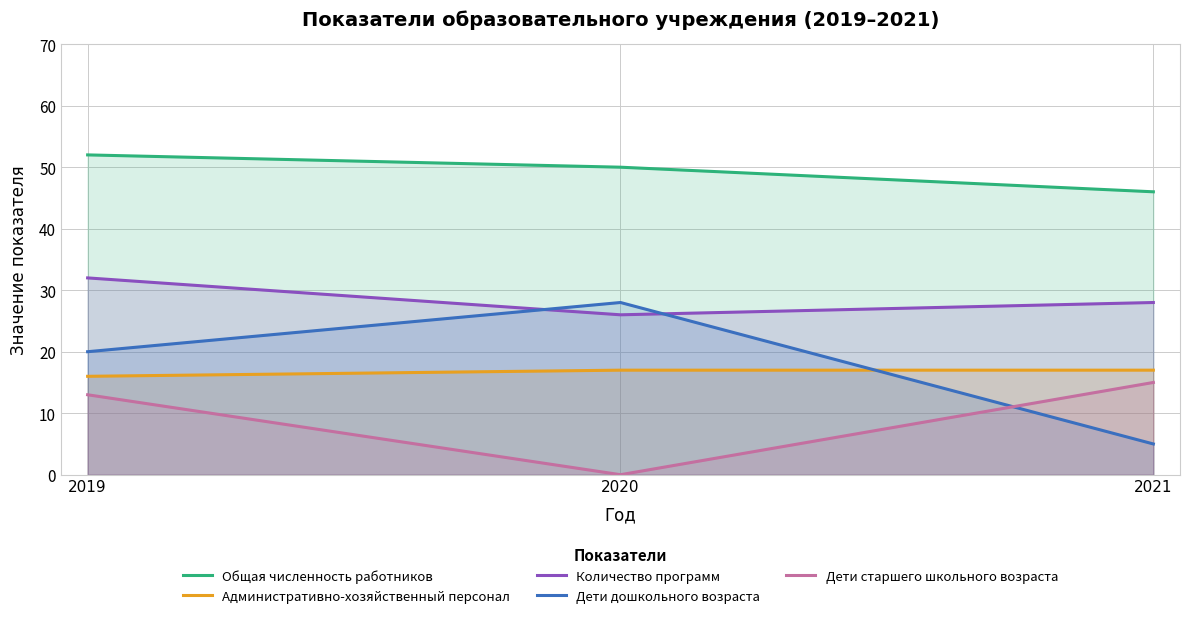

At which label does Дети дошкольного возраста first exceed 20?

2020